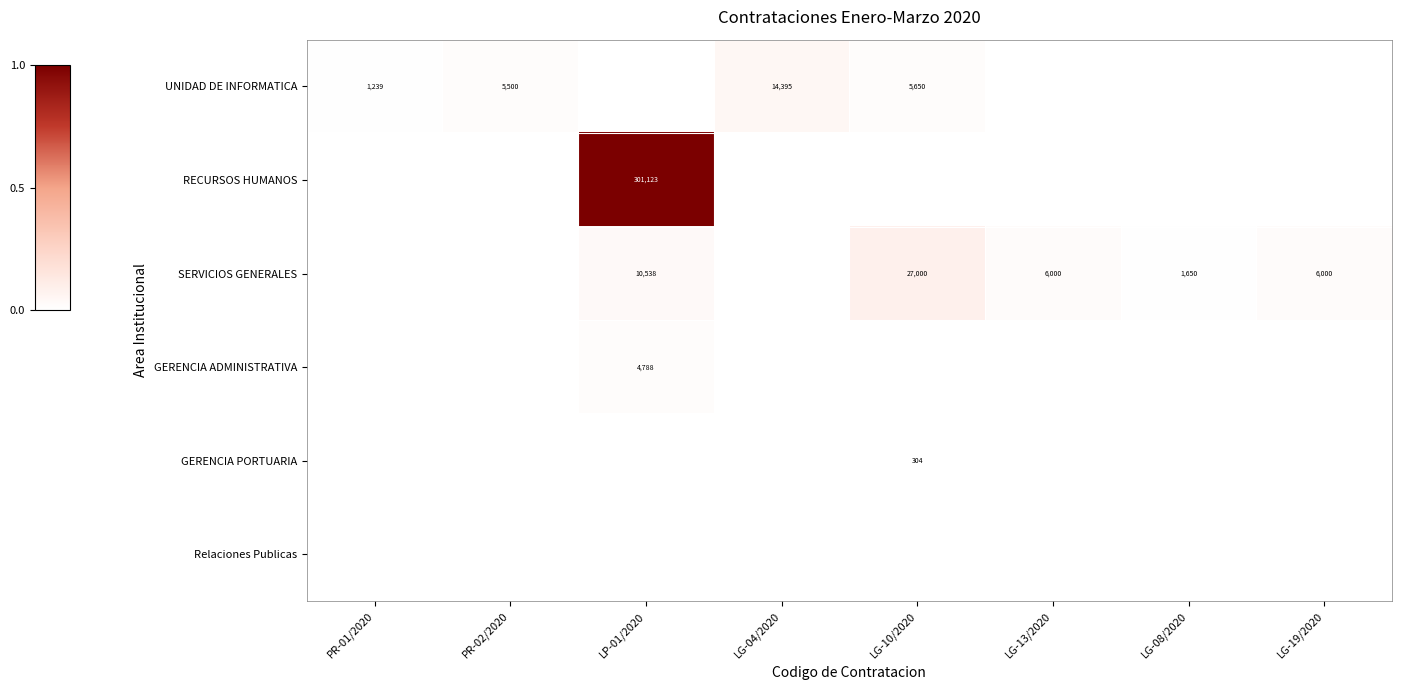

The UNIDAD DE INFORMATICA series shows 0.0 at PR-01/2020. True or false?

False